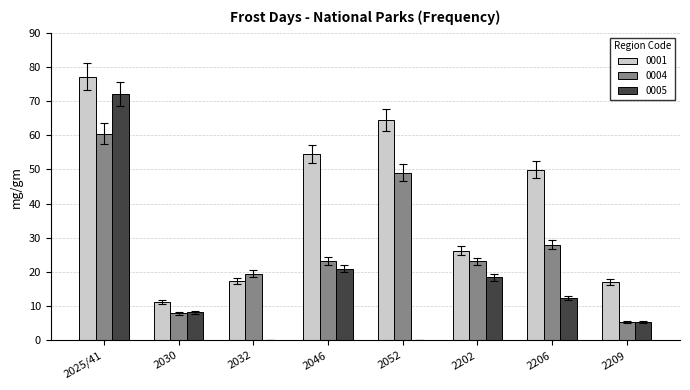

At which category does the chart reach its peak across all series?

2025/41